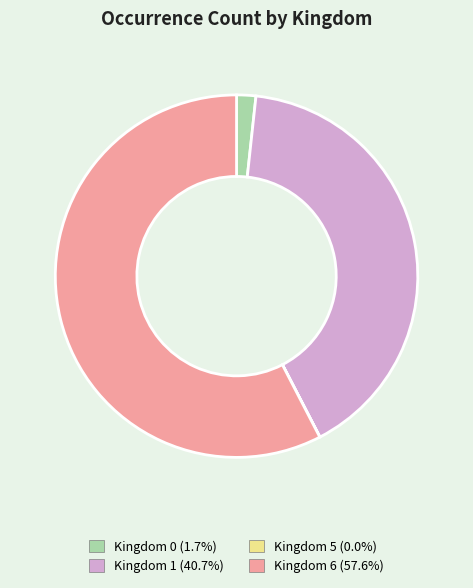

Is there a majority slice in this chart?

Yes